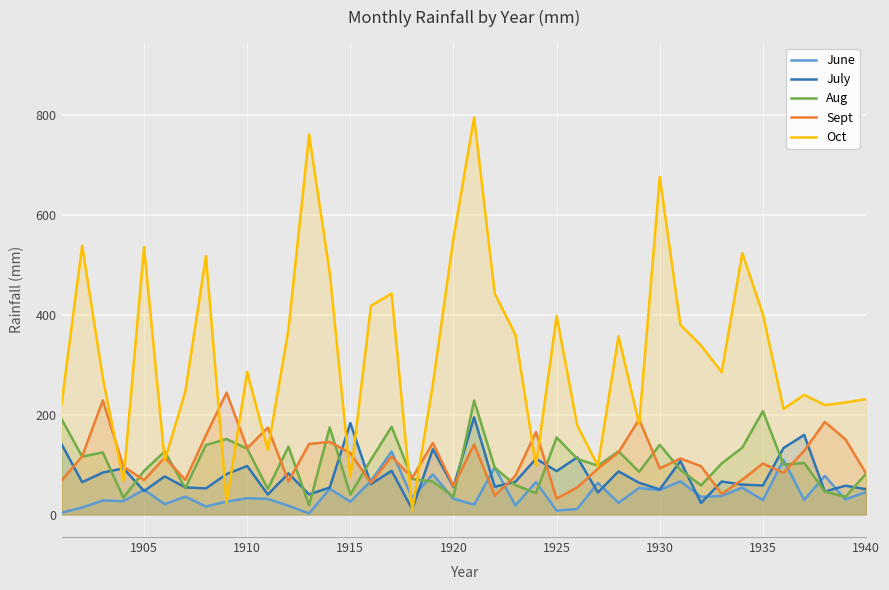

What is the average value of the June series?

41.1